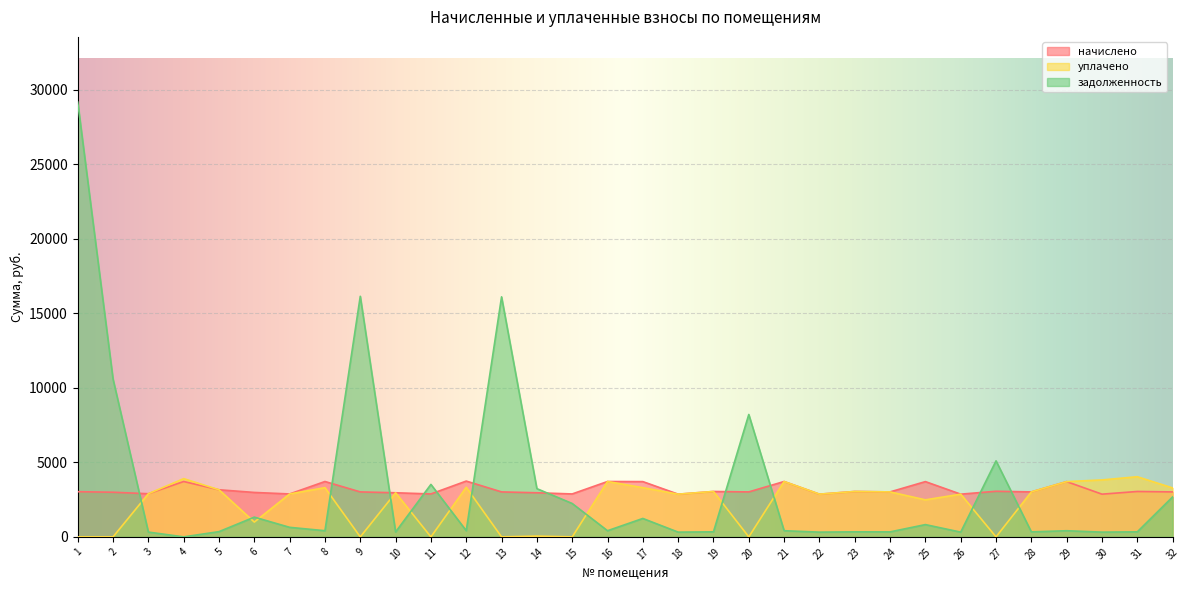

What is the lowest value of the начислено series?

2865.6